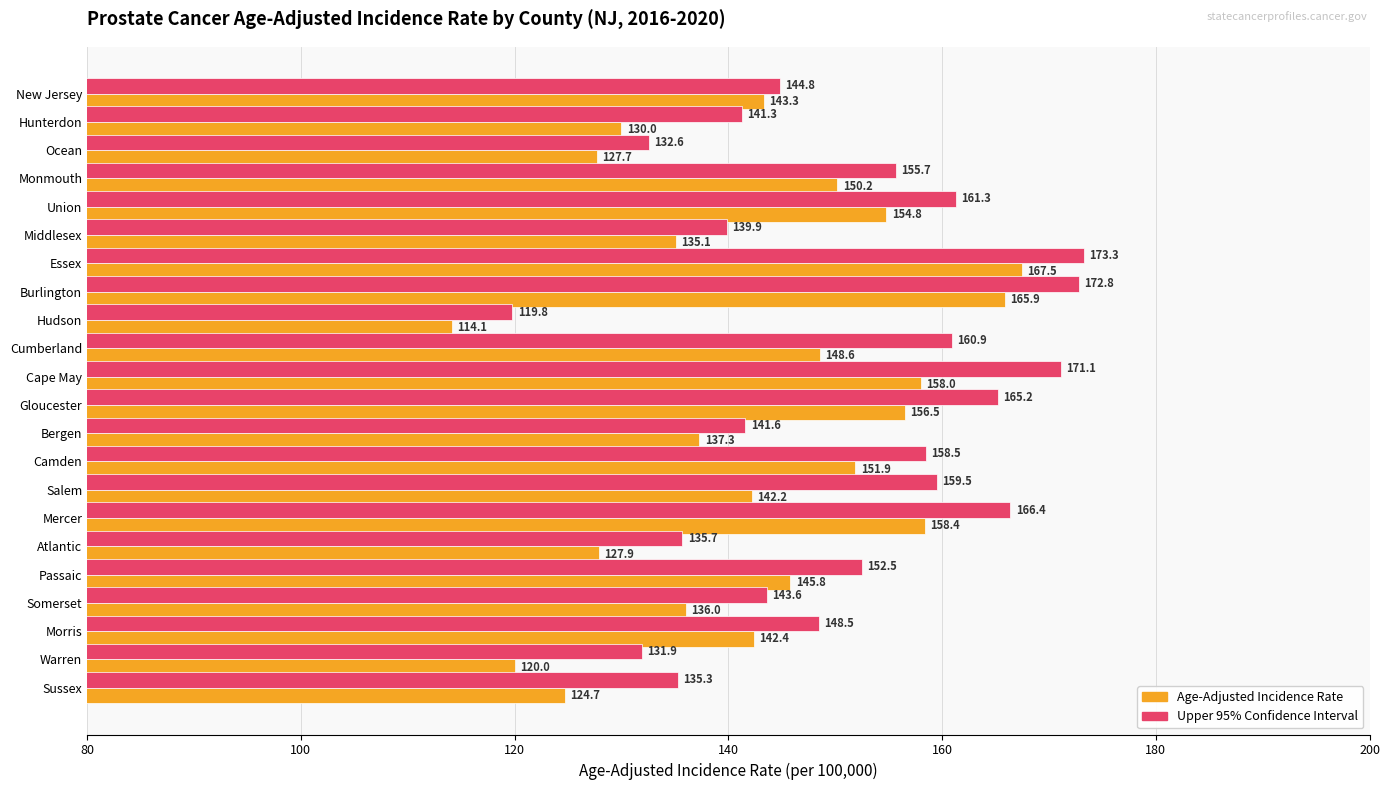

How many series are shown in this chart?

2